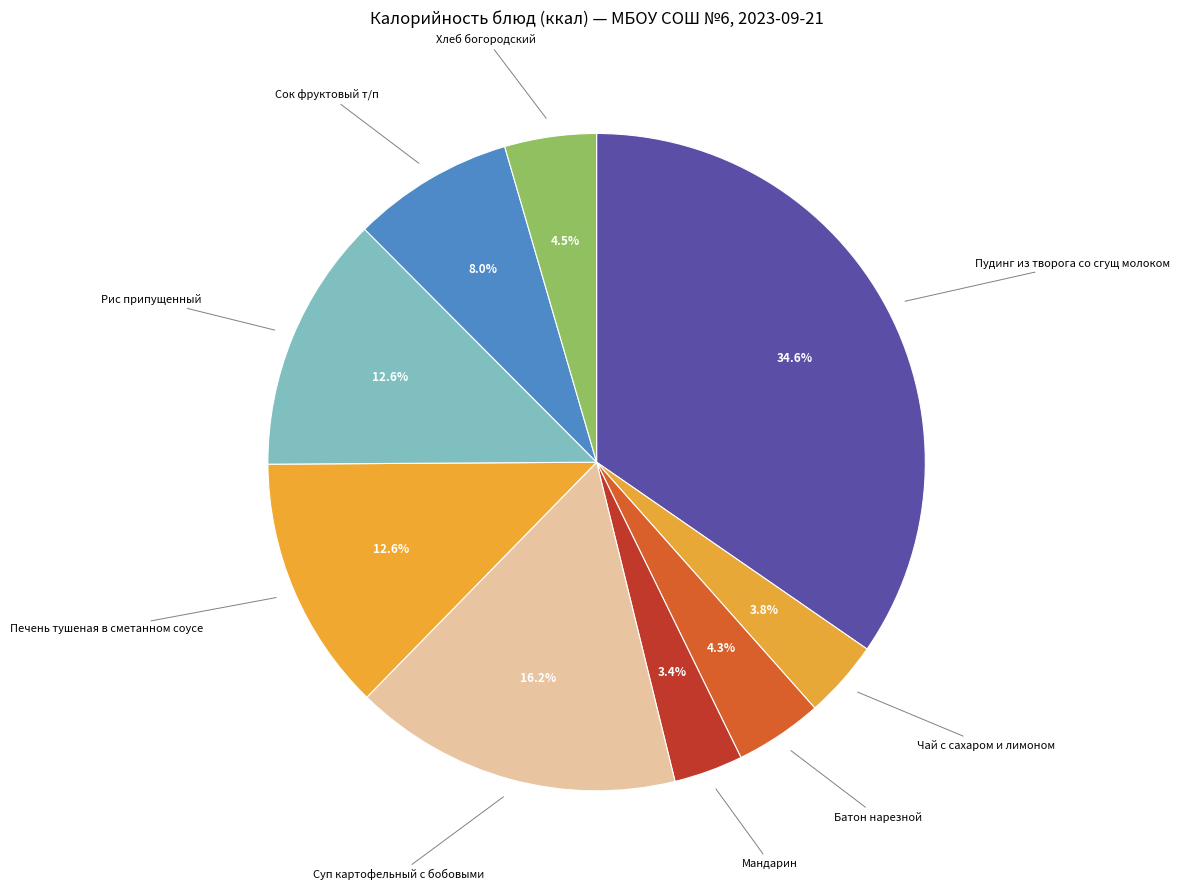

To the nearest percent, what is the difference between the largest and smallest slice percentages?

31%